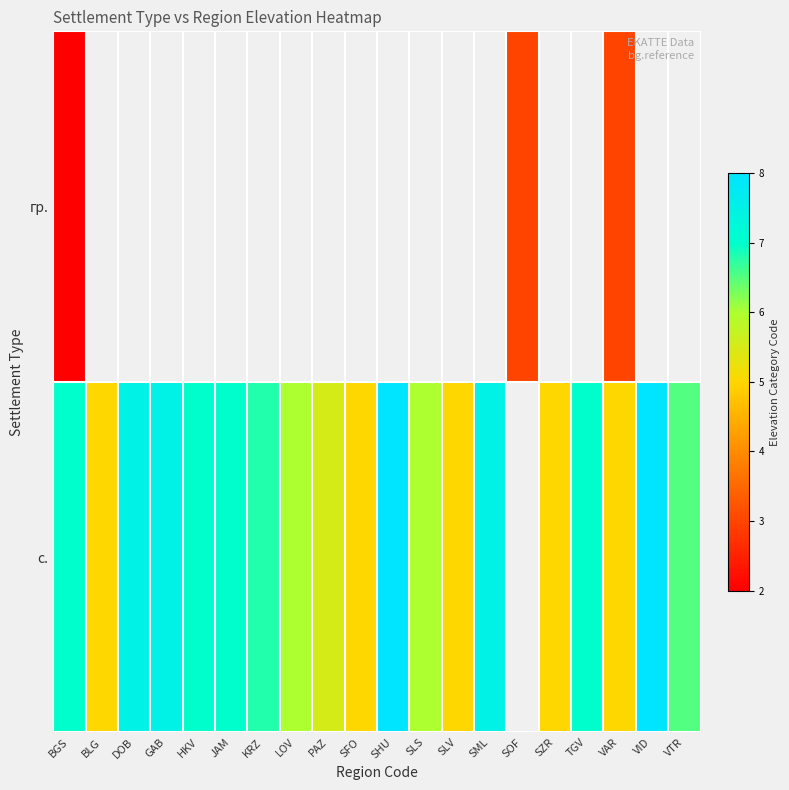

What is the minimum value for с.?

5.0